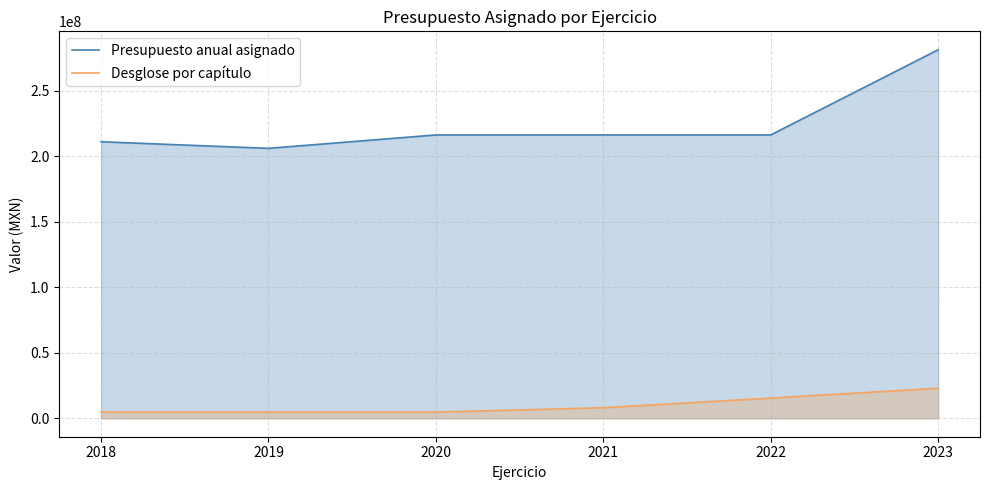

Is the value of Presupuesto anual asignado at 2020 greater than the value of Desglose por capítulo at 2019?

Yes